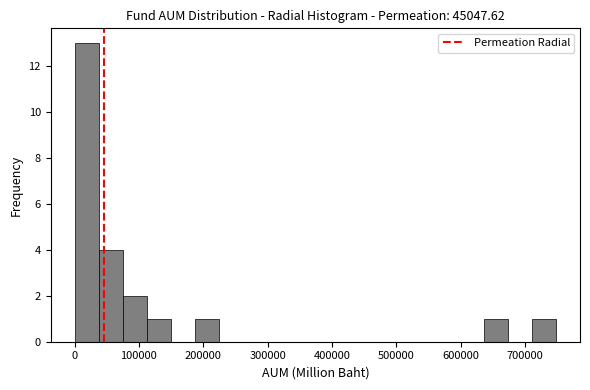

Around what value on the x-axis is the tallest bar? Give the approximate position of its centre, as read against the axis.

20000